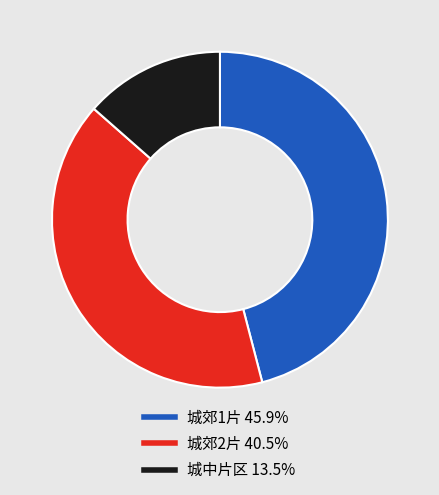

The 城中片区 slice represents 14% of the pie. True or false?

True